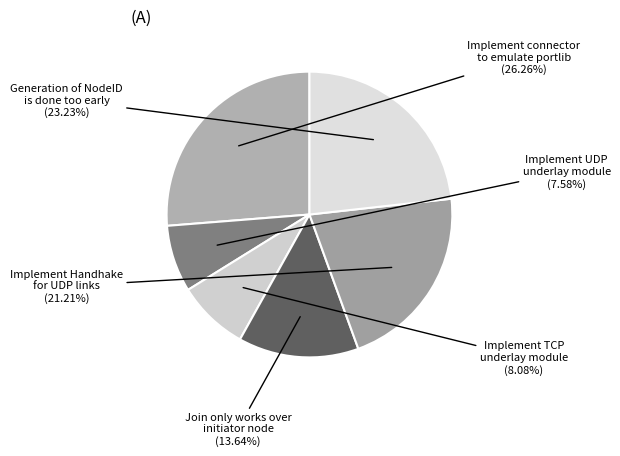

What is the smallest slice in the pie chart?

Implement UDP underlay module